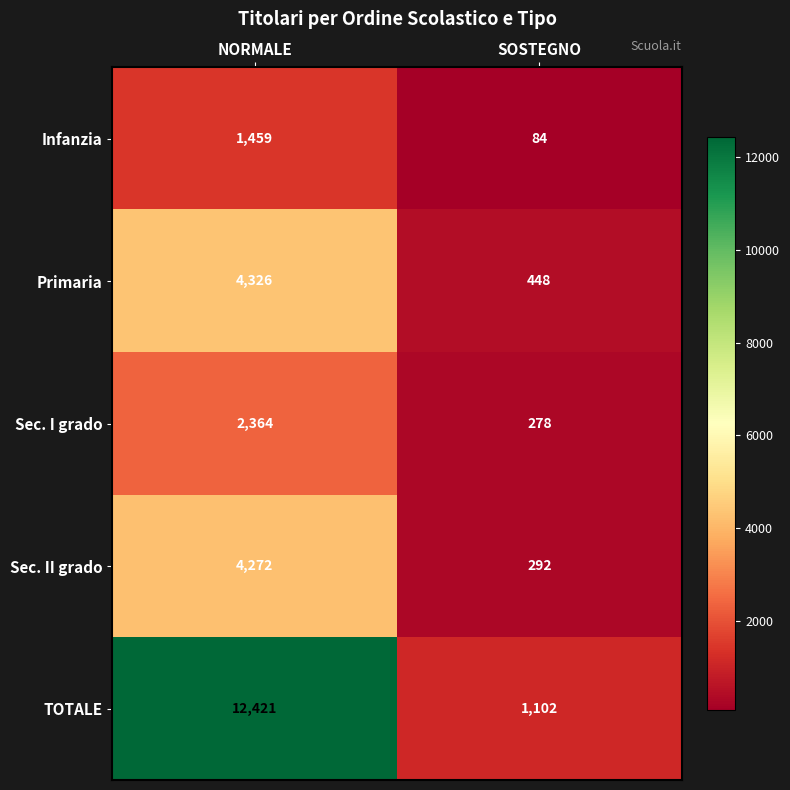

At which category is the sum across all series the highest?

NORMALE